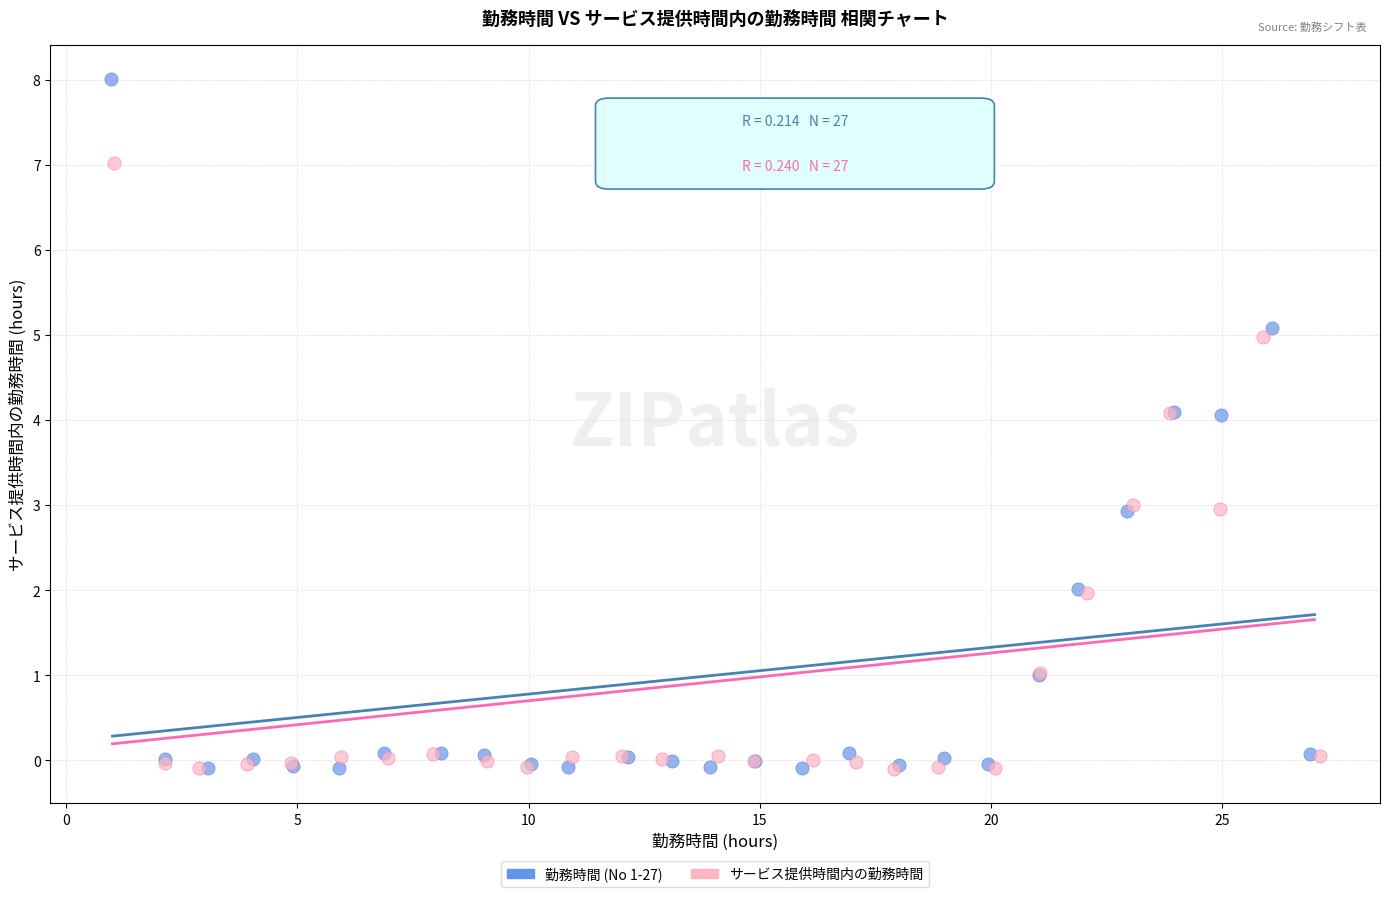

Which series has the largest Y range (max minus min)?

勤務時間 (No 1-27)